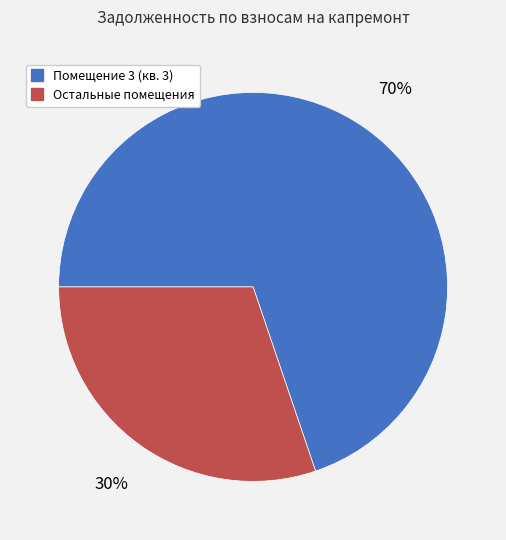

Does any single category account for the majority?

Yes